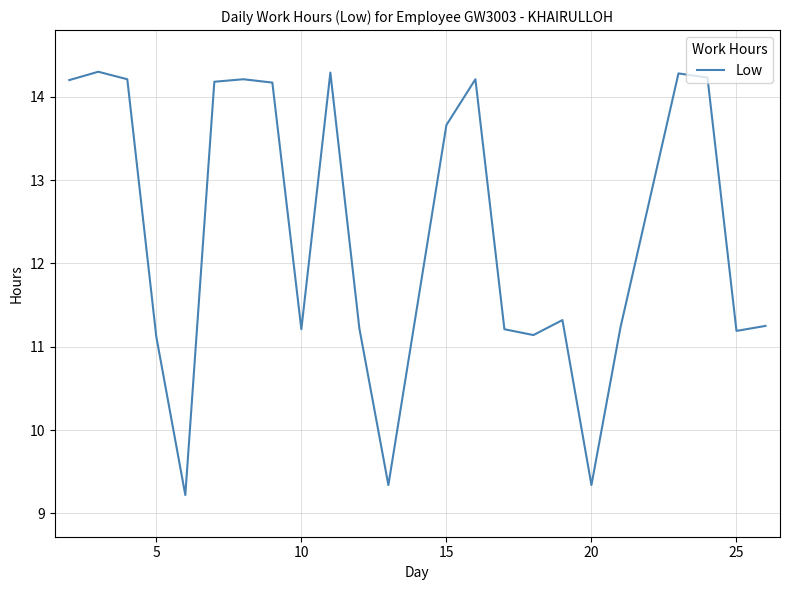

What is the minimum value shown in the chart?

9.2